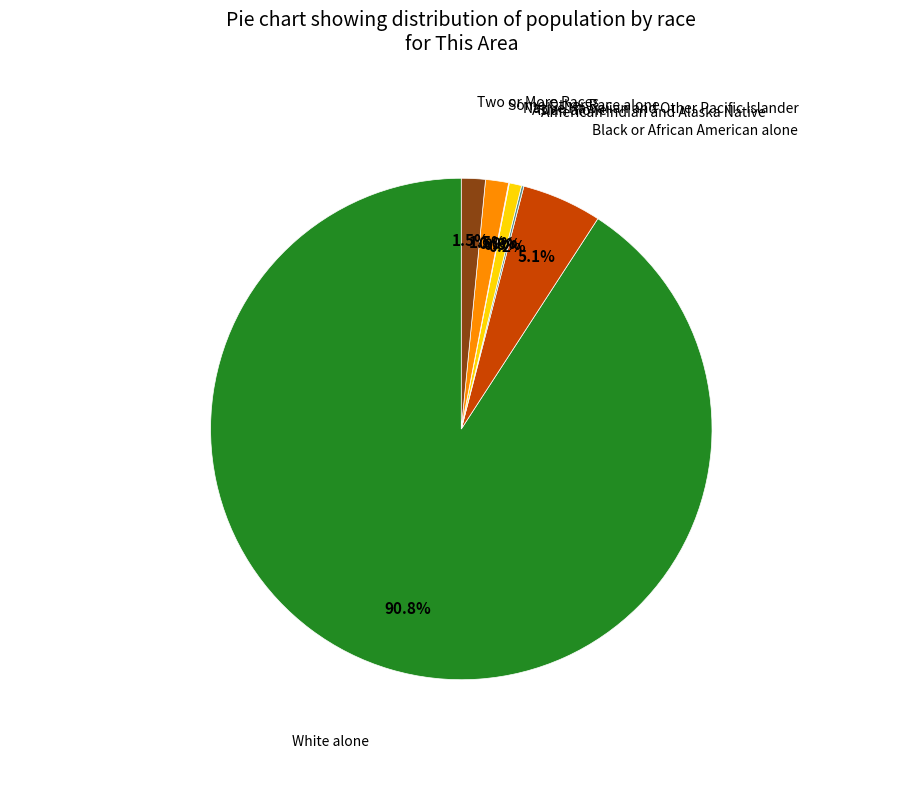

What is the largest slice in the pie chart?

White alone